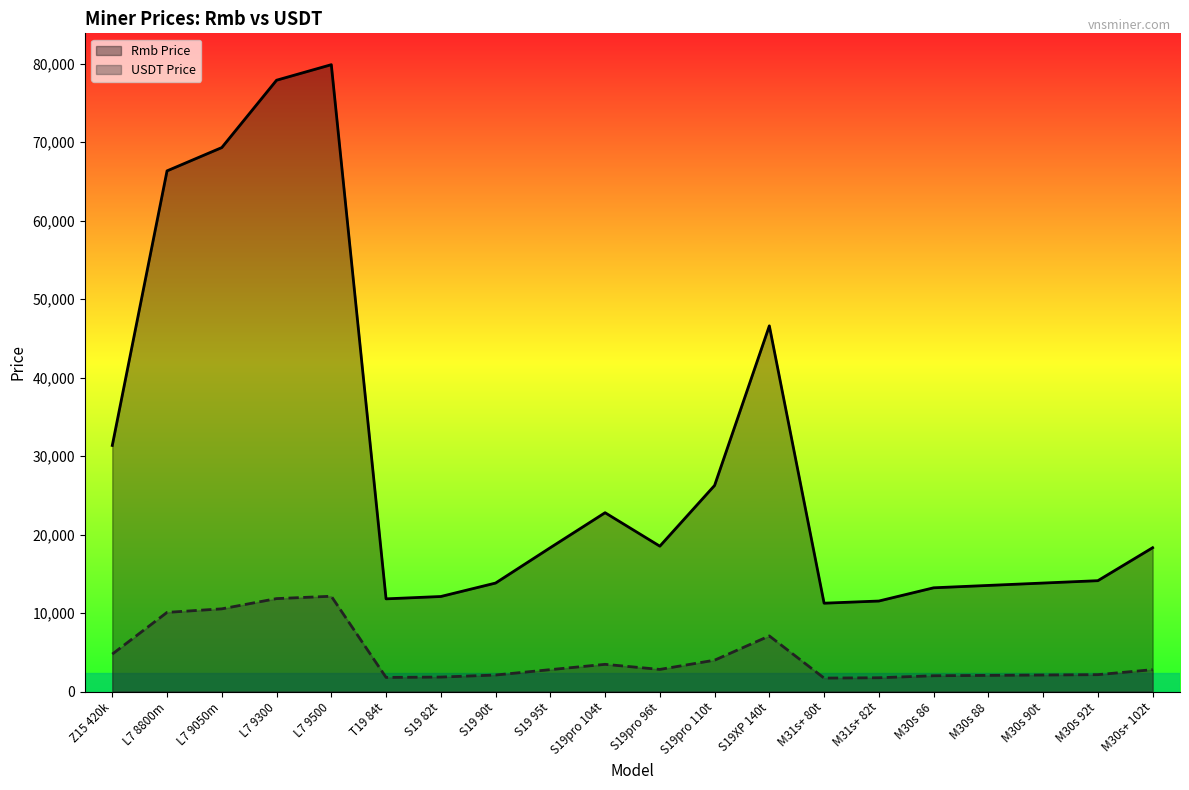

Between M31s+ 80t and L7 8800m, which is larger?

L7 8800m